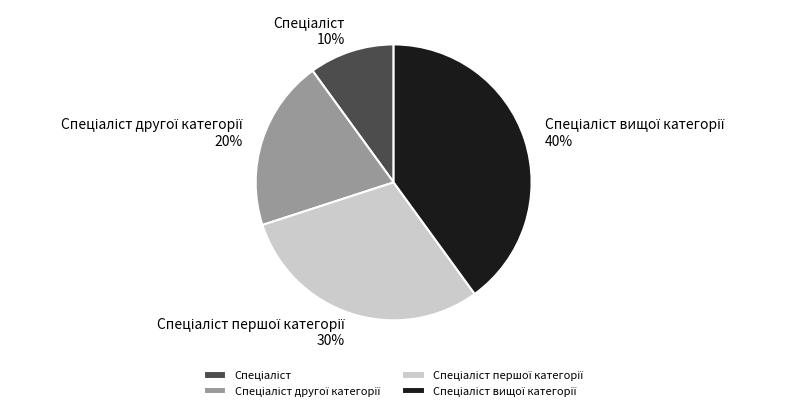

To the nearest percent, what is the average slice percentage?

25%